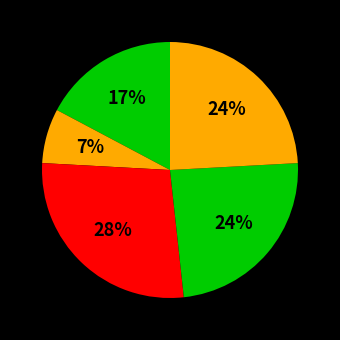

How many slices are in this pie chart?

5